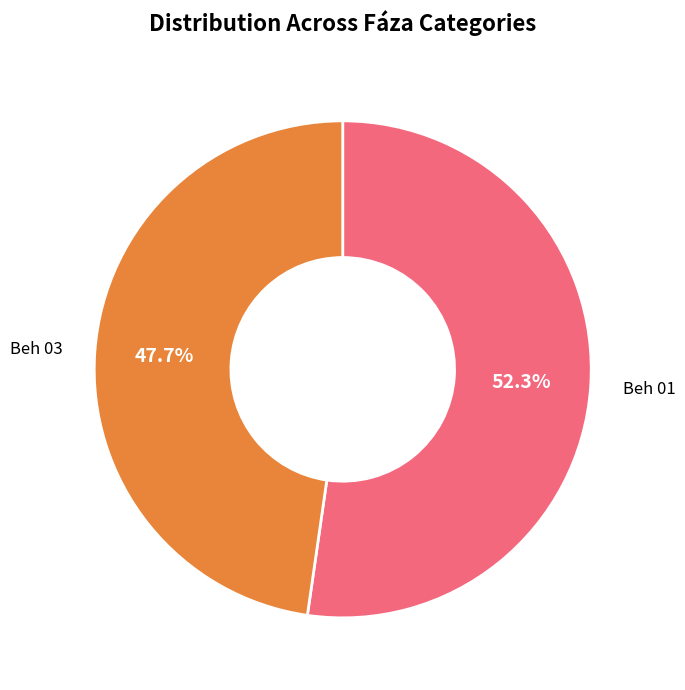

To the nearest percent, what is the difference between the largest and smallest slice percentages?

5%